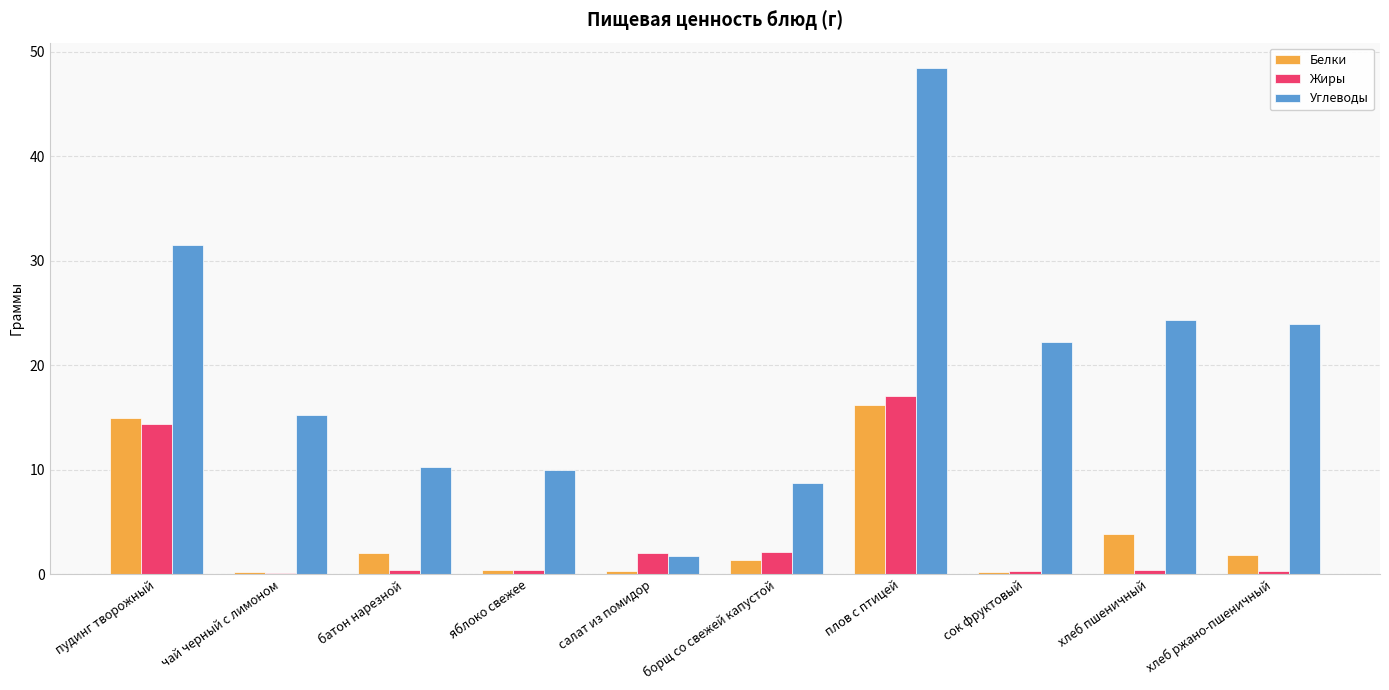

At which category is the sum across all series the highest?

плов с птицей